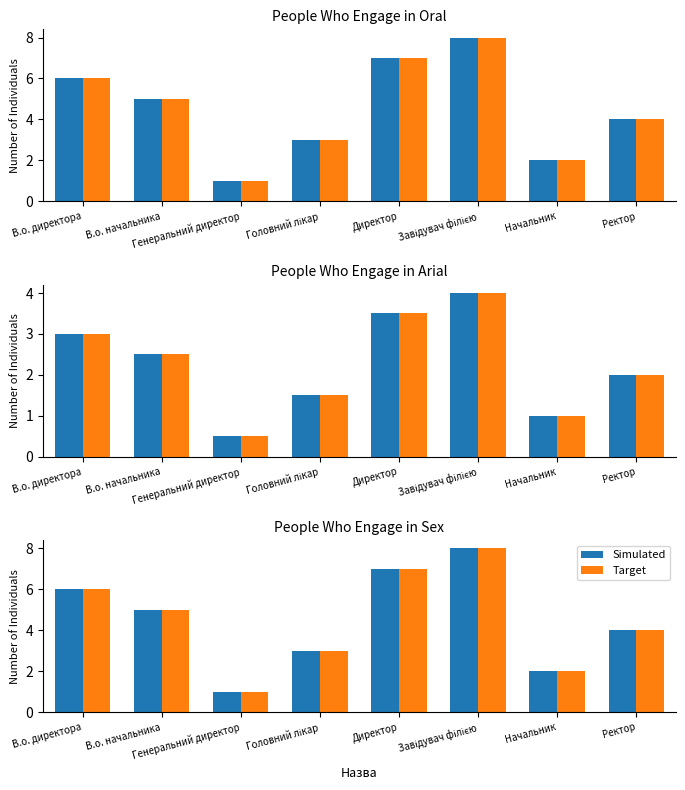

Which series has the largest total across all categories?

Simulated